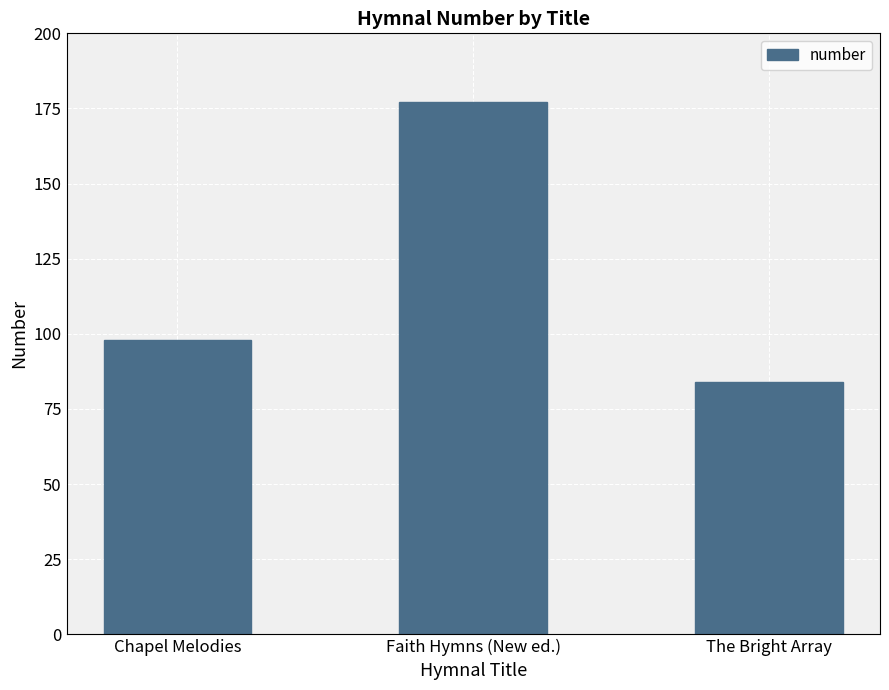

What is the average value?

120